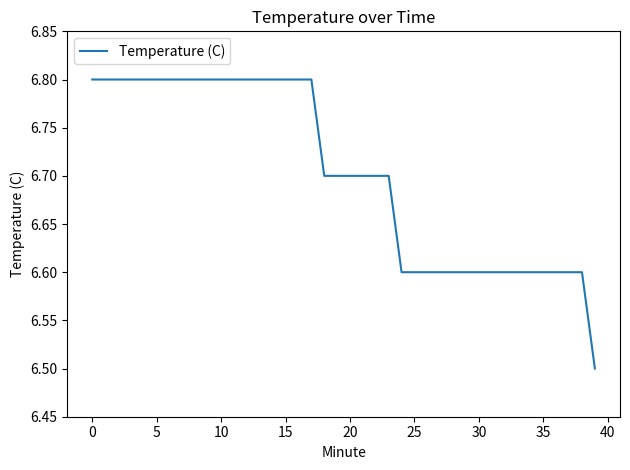

Does the chart have visible grid lines?

No